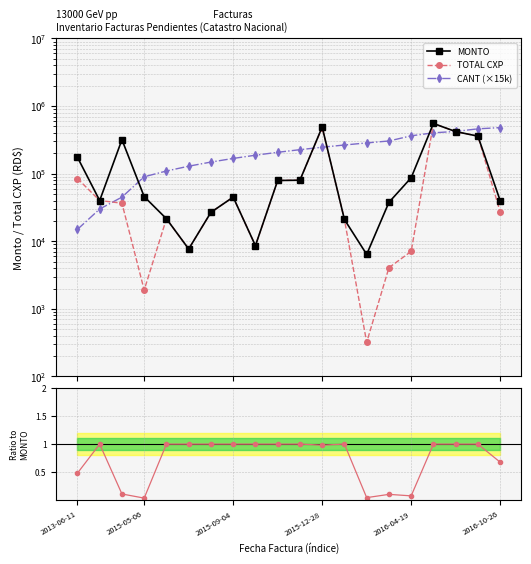

Which series has the widest spread of values?

TOTAL CXP